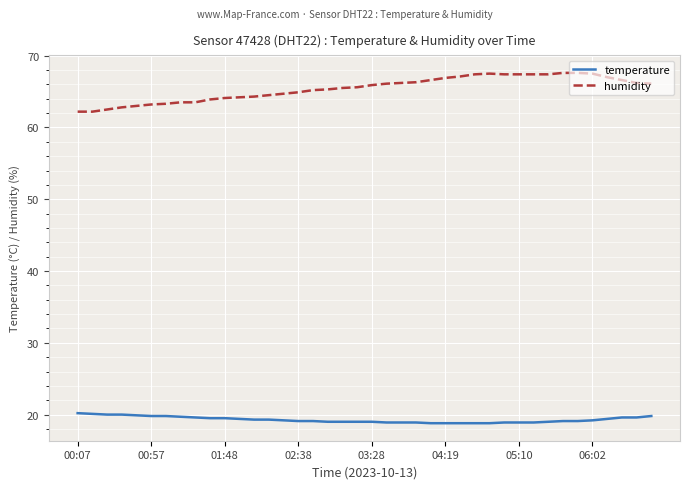

What is the smallest value displayed?

18.8